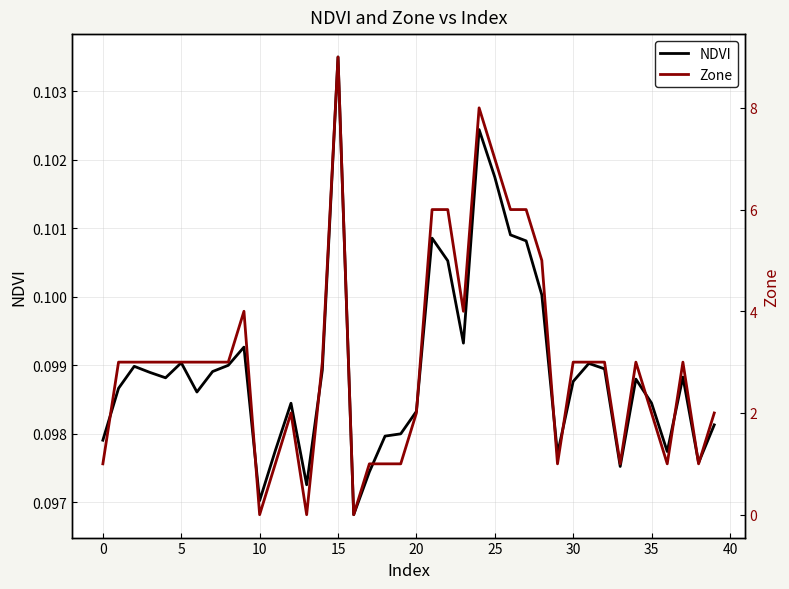

How many times do Zone and NDVI cross each other?

6